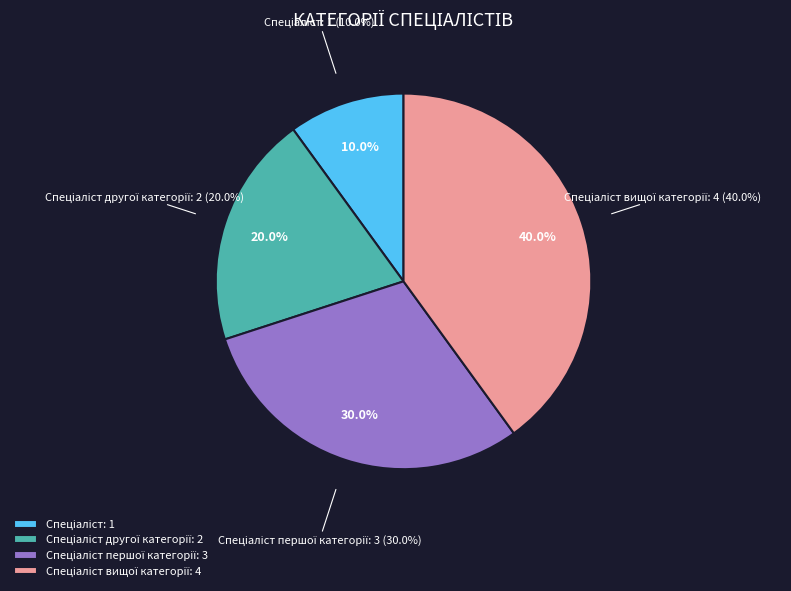

Is it true that Спеціаліст першої категорії is 37% of the pie?

False